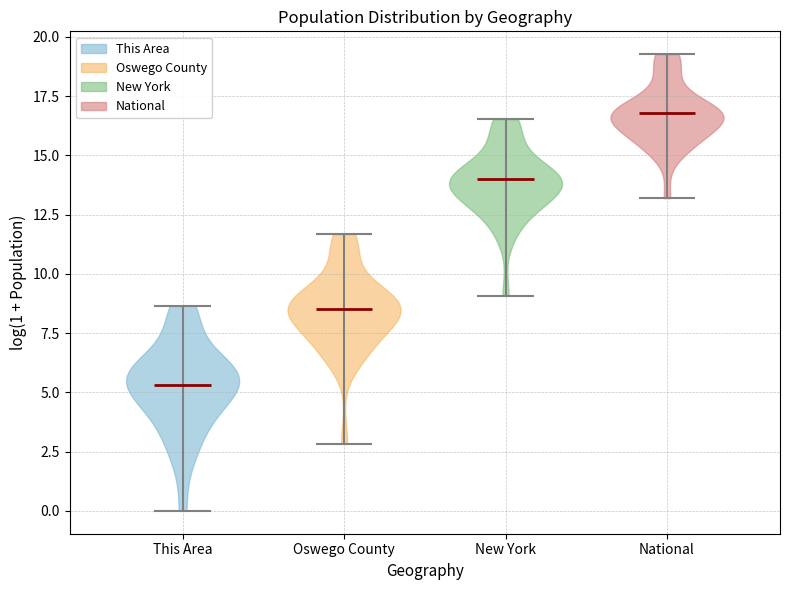

Which violin has the lowest median line?

This Area